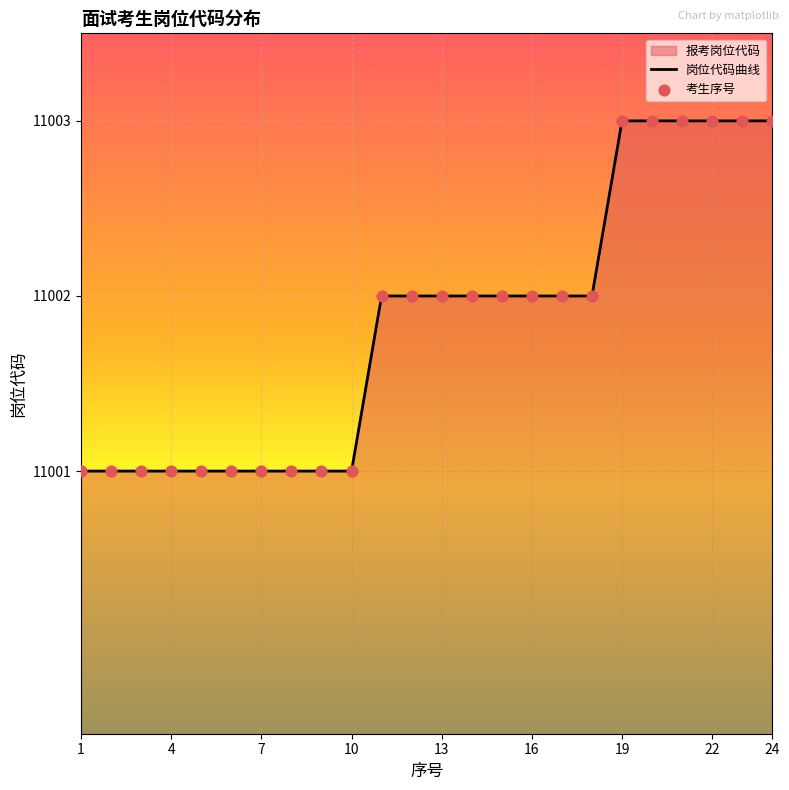

Which series reaches the minimum Y coordinate?

岗位代码曲线